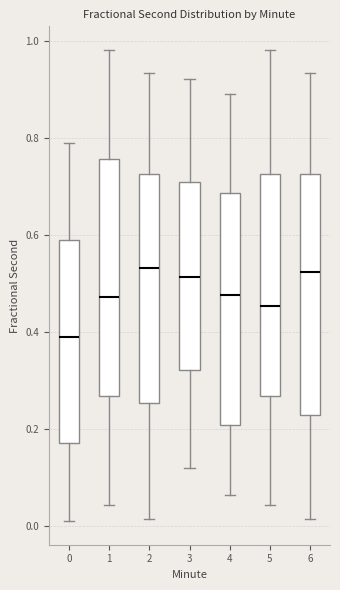

Reading left to right, transcribe this box plot: for each box, give where its median line is, the range the box spans, and where its two whiskers end, as read against the y-axis. The values are not printed on the chart, so give them approximately, as read against the axis.

0: median 0.38, box 0.18 to 0.58, whiskers 0.00 to 0.78
1: median 0.48, box 0.26 to 0.76, whiskers 0.04 to 0.98
2: median 0.54, box 0.26 to 0.72, whiskers 0.02 to 0.94
3: median 0.52, box 0.32 to 0.70, whiskers 0.12 to 0.92
4: median 0.48, box 0.20 to 0.68, whiskers 0.06 to 0.90
5: median 0.46, box 0.26 to 0.72, whiskers 0.04 to 0.98
6: median 0.52, box 0.22 to 0.72, whiskers 0.02 to 0.94